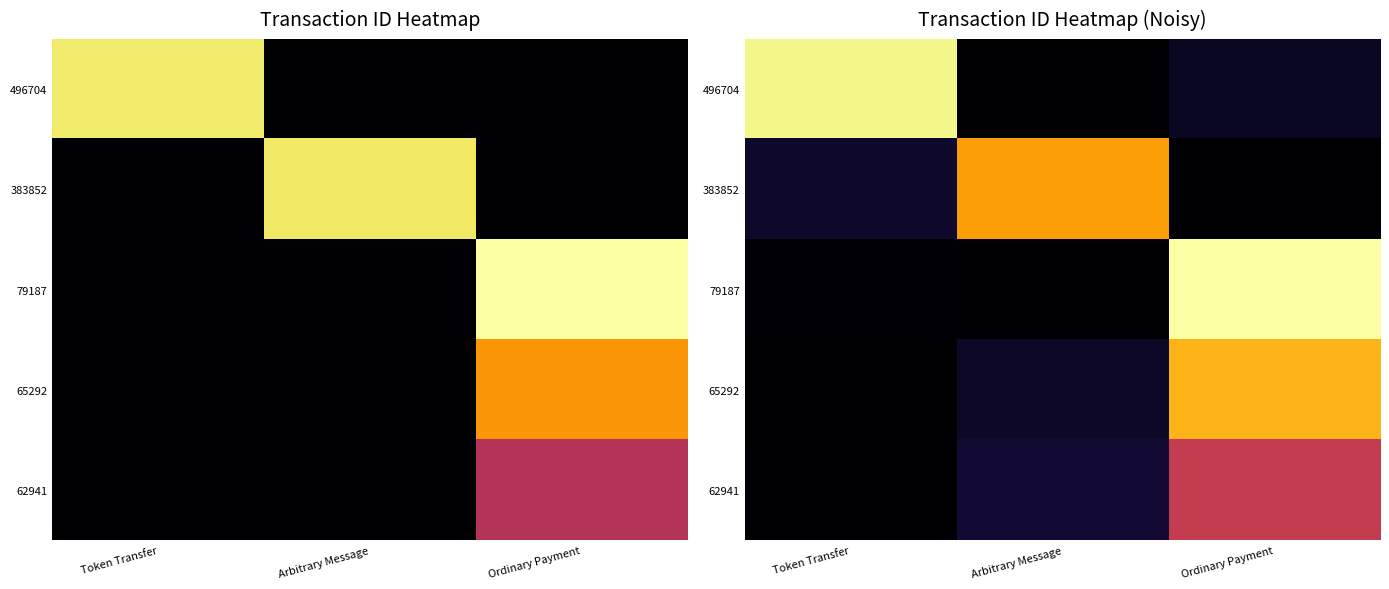

What is the approximate value of 383852 at Arbitrary Message?

0.8